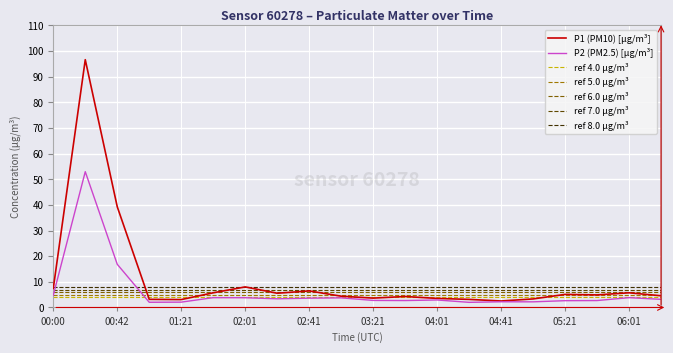

What is the maximum value for P1 (PM10) [µg/m³]?

96.6